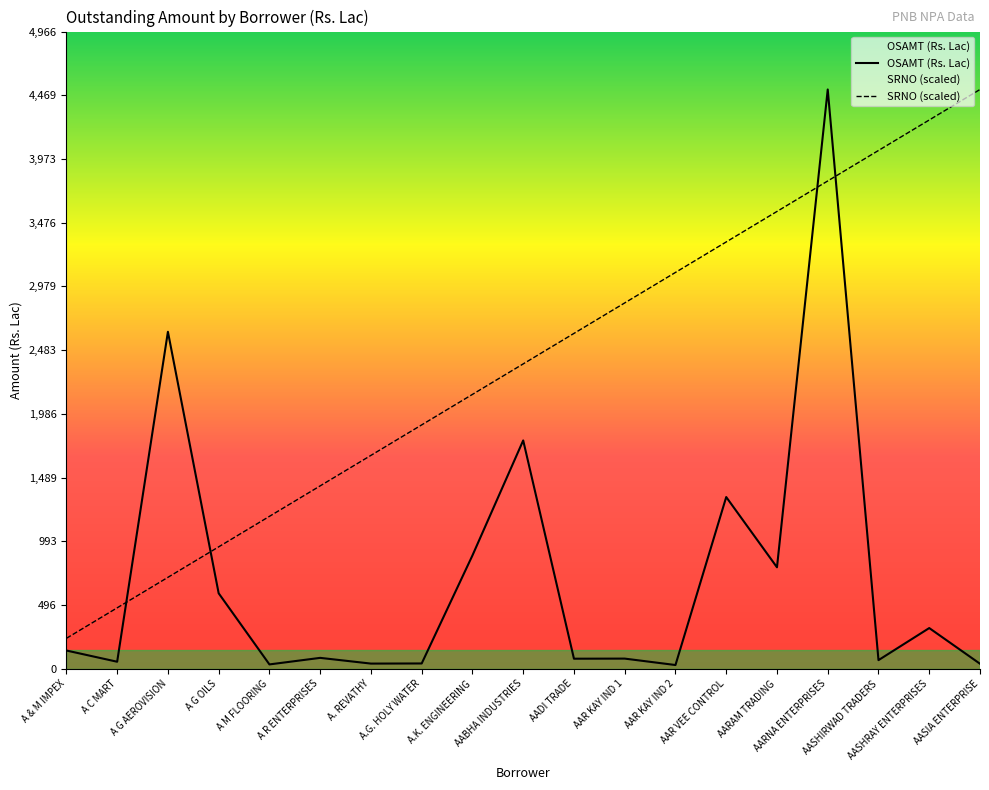

At which category does OSAMT (Rs. Lac) reach its first local peak?

A G AEROVISION